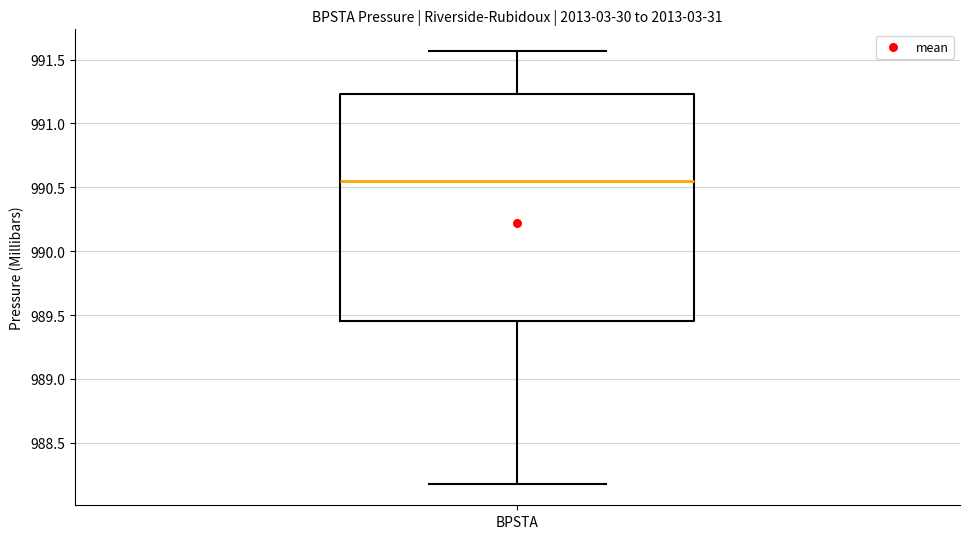

Transcribe this box plot: give where the median line is, the range the box spans, and where the two whiskers end, as read against the y-axis. The values are not printed on the chart, so give them approximately, as read against the axis.

median 990.55, box 989.45 to 991.25, whiskers 988.20 to 991.55